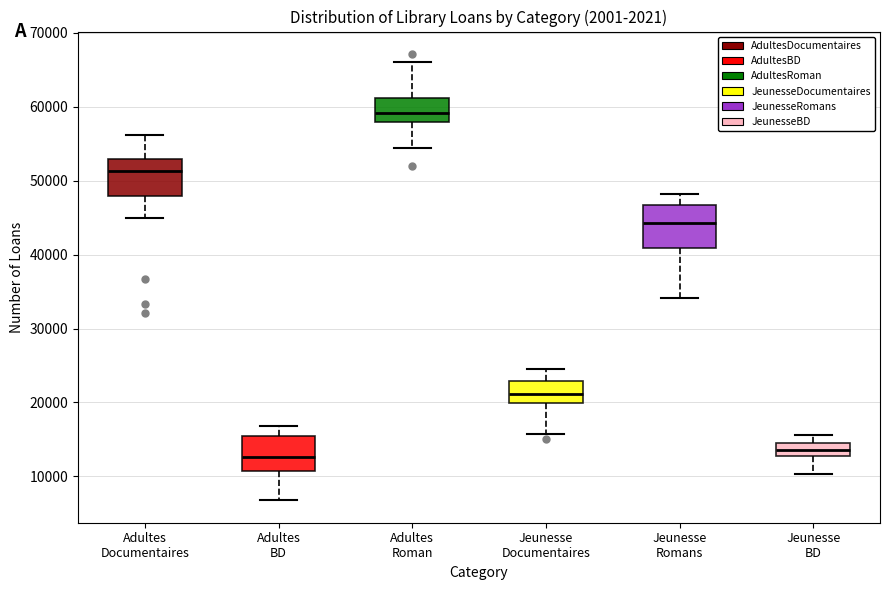

Reading left to right, transcribe this box plot: for each box, give where its median line is, the range the box spans, and where its two whiskers end, as read against the y-axis. The values are not printed on the chart, so give them approximately, as read against the axis.

Adultes Documentaires: median 51000, box 48000 to 53000, whiskers 45000 to 56000
Adultes BD: median 13000, box 11000 to 15000, whiskers 7000 to 17000
Adultes Roman: median 59000, box 58000 to 61000, whiskers 54000 to 66000
Jeunesse Documentaires: median 21000, box 20000 to 23000, whiskers 16000 to 25000
Jeunesse Romans: median 44000, box 41000 to 47000, whiskers 34000 to 48000
Jeunesse BD: median 14000, box 13000 to 15000, whiskers 10000 to 16000